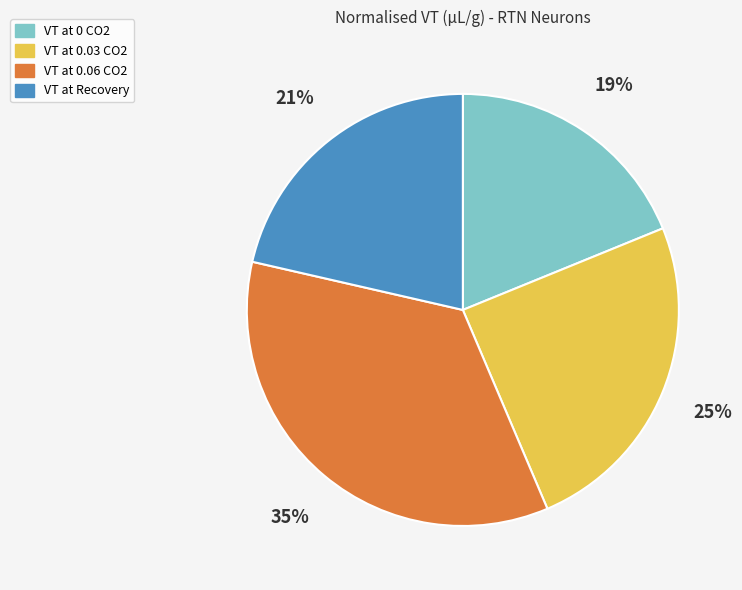

To the nearest percent, what is the difference between the largest and smallest slice percentages?

16%